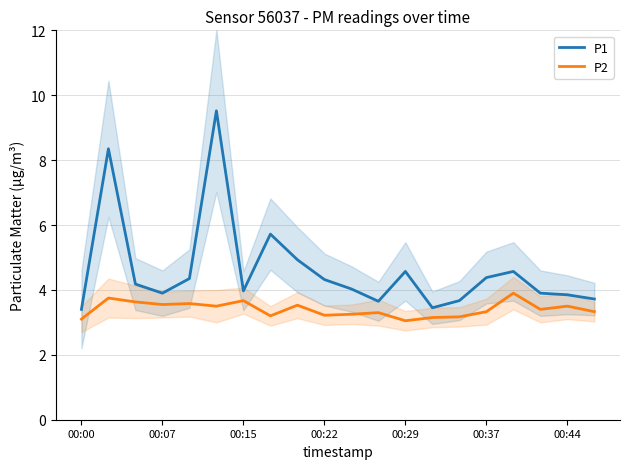

How many series are shown in this chart?

2